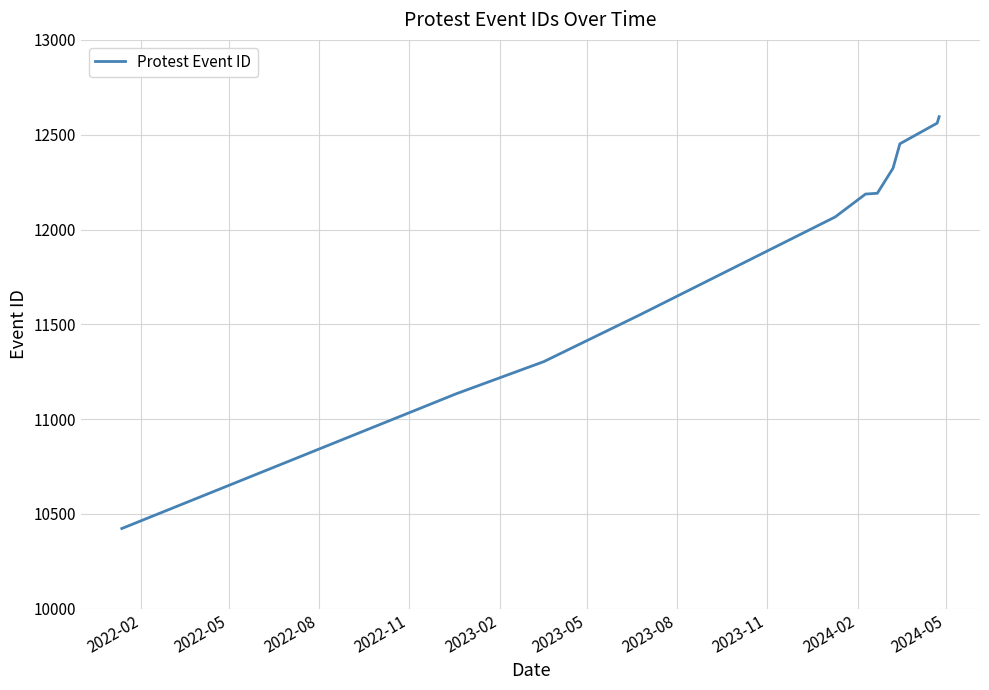

What is the smallest value displayed?

10423